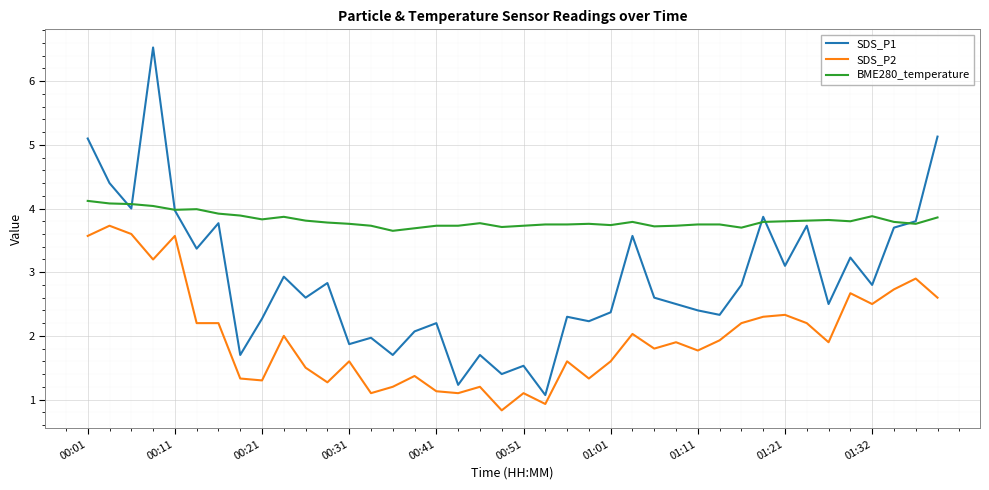

True or false: BME280_temperature and SDS_P2 cross at least once.

False